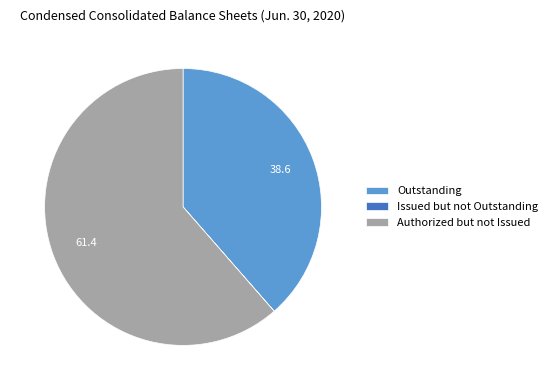

What is the ratio of the value at Outstanding to the value at Authorized but not Issued?

0.6